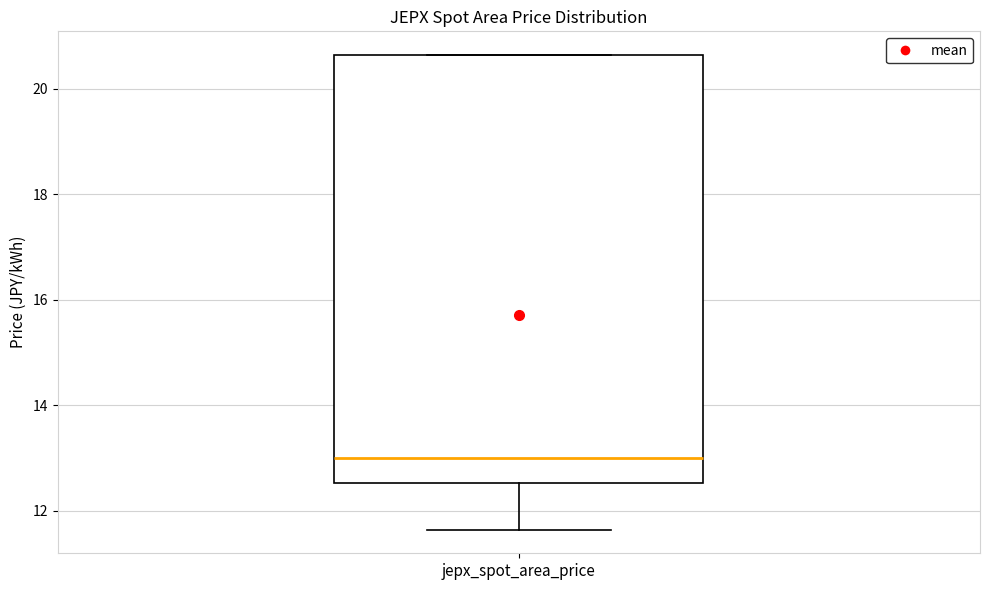

Where does the median line of the box for jepx_spot_area_price sit on the y-axis? The values are not printed on the chart, so give them approximately, as read against the axis.

13.0